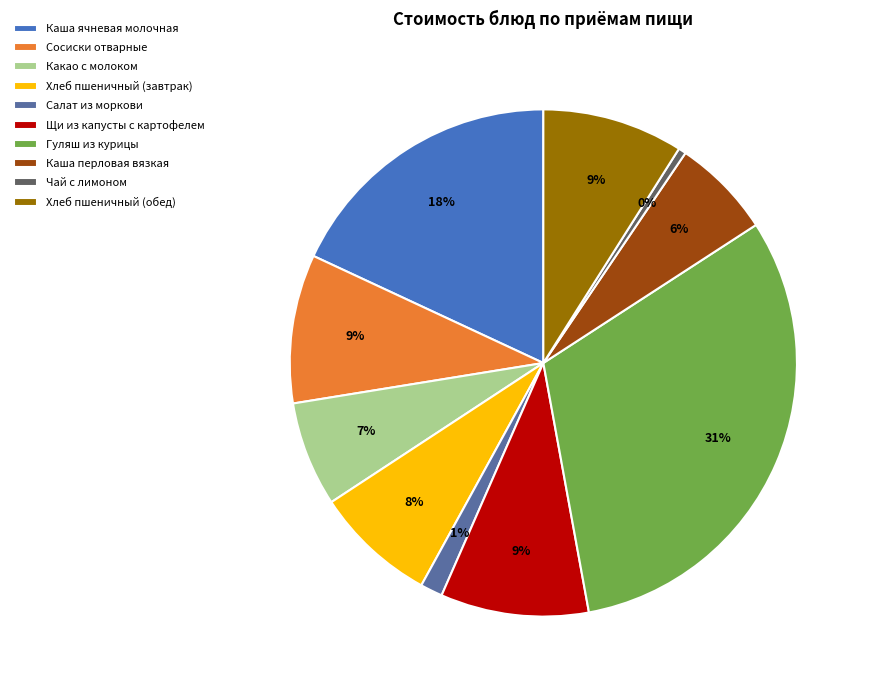

Which has a higher value, Хлеб пшеничный (обед) or Хлеб пшеничный (завтрак)?

Хлеб пшеничный (обед)